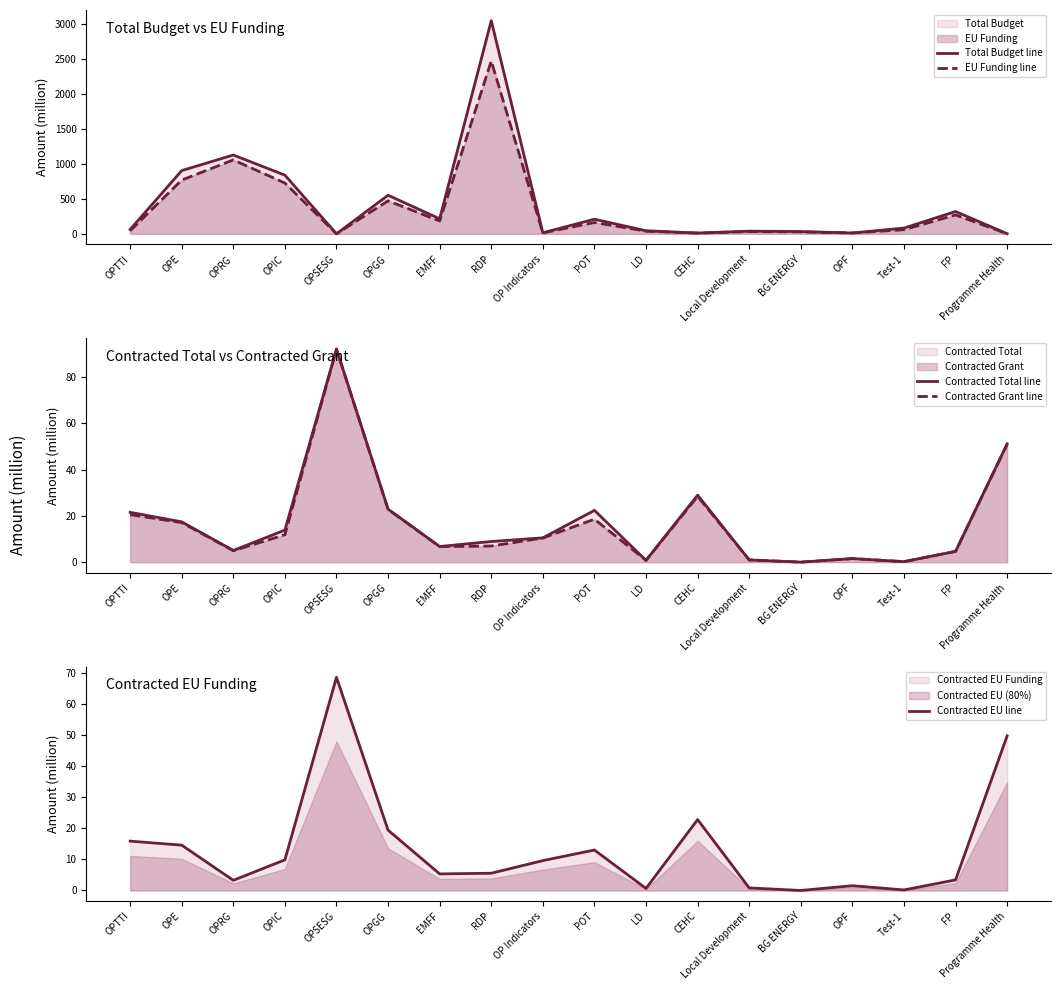

Between OPF and RDP, which is larger?

RDP